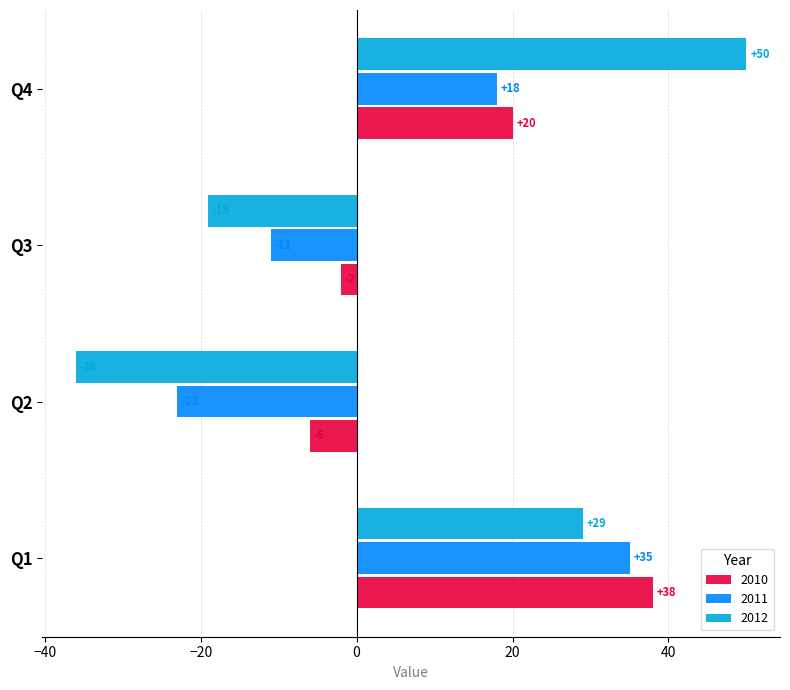

Which series has the largest total across all categories?

2010